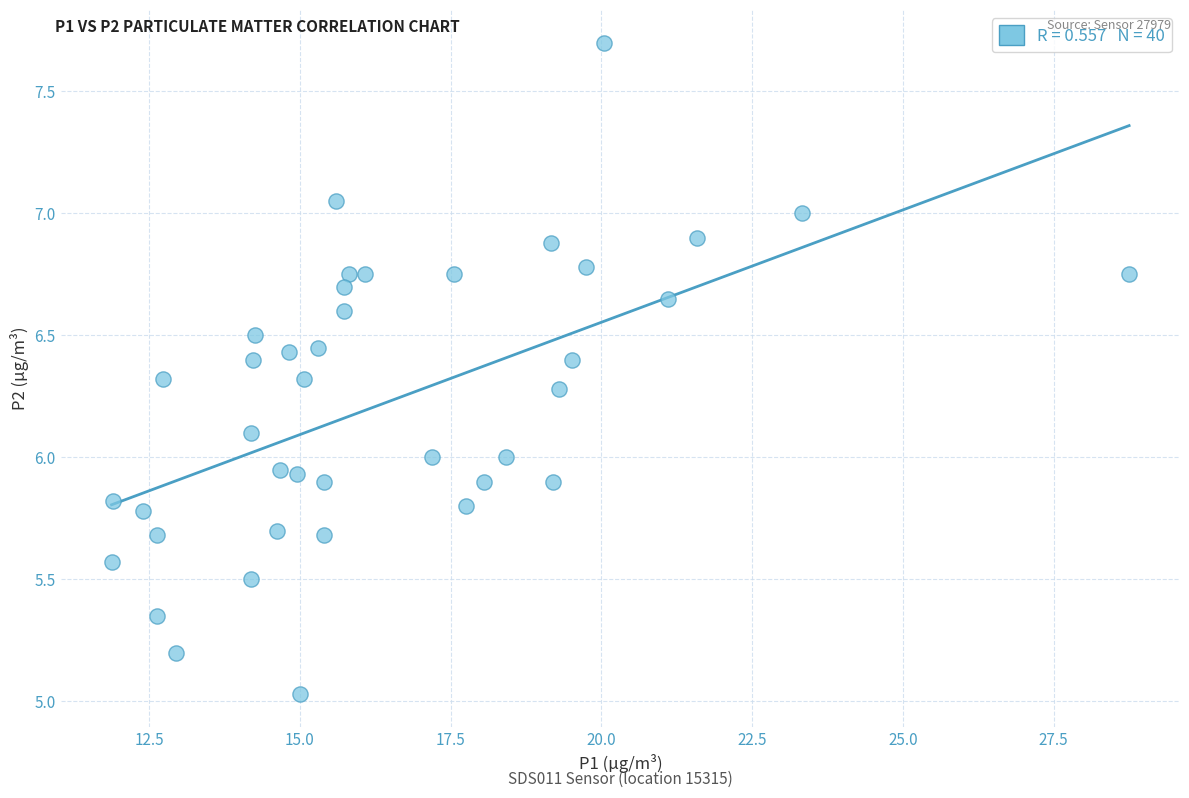

What is the range of X values (max minus min)?

16.9